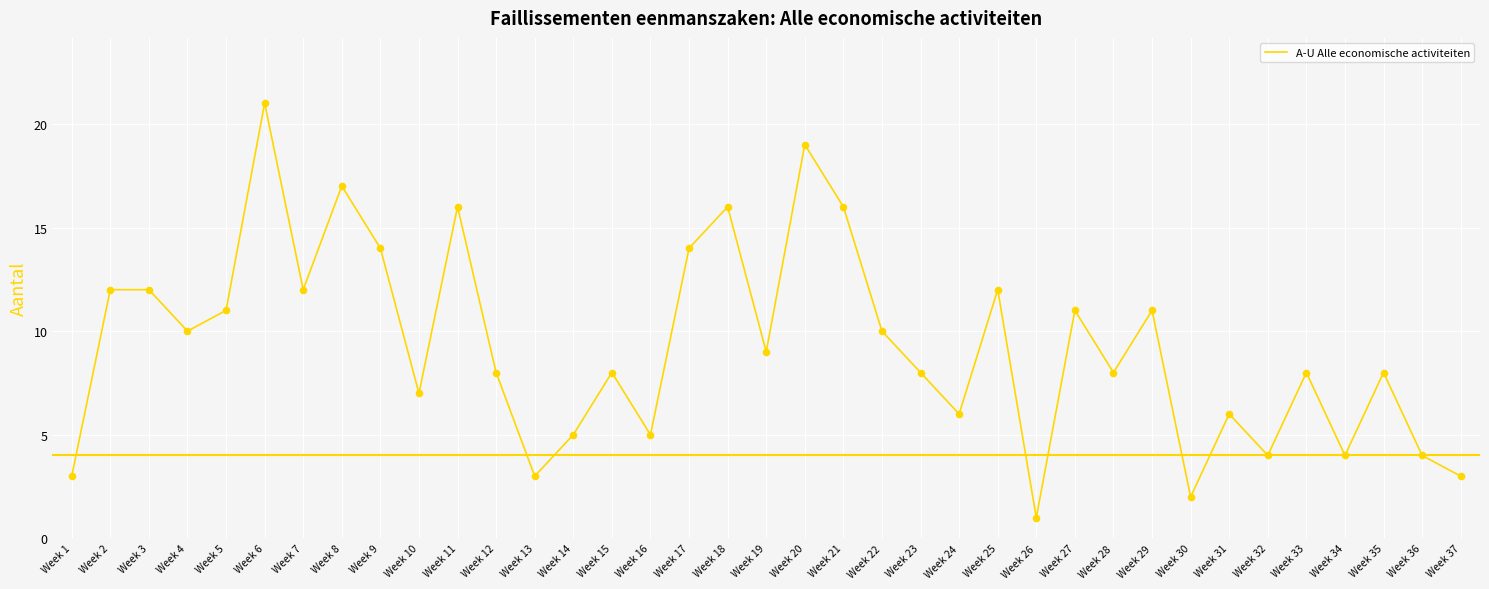

What is the change in value from Week 2 to Week 12?

-4